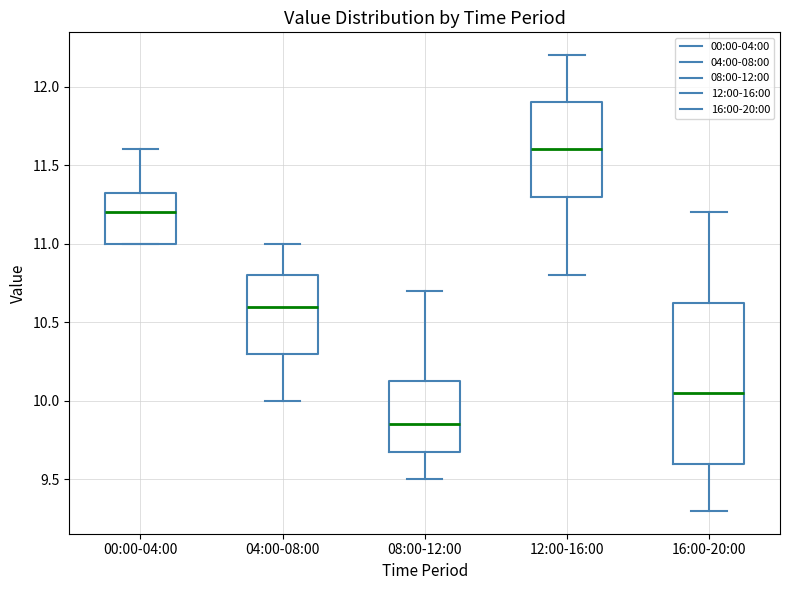

Reading left to right, read every box against the y-axis: the position of its median line, the range the box covers, and the ends of its whiskers. The values are not printed on the chart, so give them approximately, as read against the axis.

00:00-04:00: median 11.20, box 11.00 to 11.35, whiskers 11.00 to 11.60
04:00-08:00: median 10.60, box 10.30 to 10.80, whiskers 10.00 to 11.00
08:00-12:00: median 9.85, box 9.70 to 10.15, whiskers 9.50 to 10.70
12:00-16:00: median 11.60, box 11.30 to 11.90, whiskers 10.80 to 12.20
16:00-20:00: median 10.05, box 9.60 to 10.65, whiskers 9.30 to 11.20